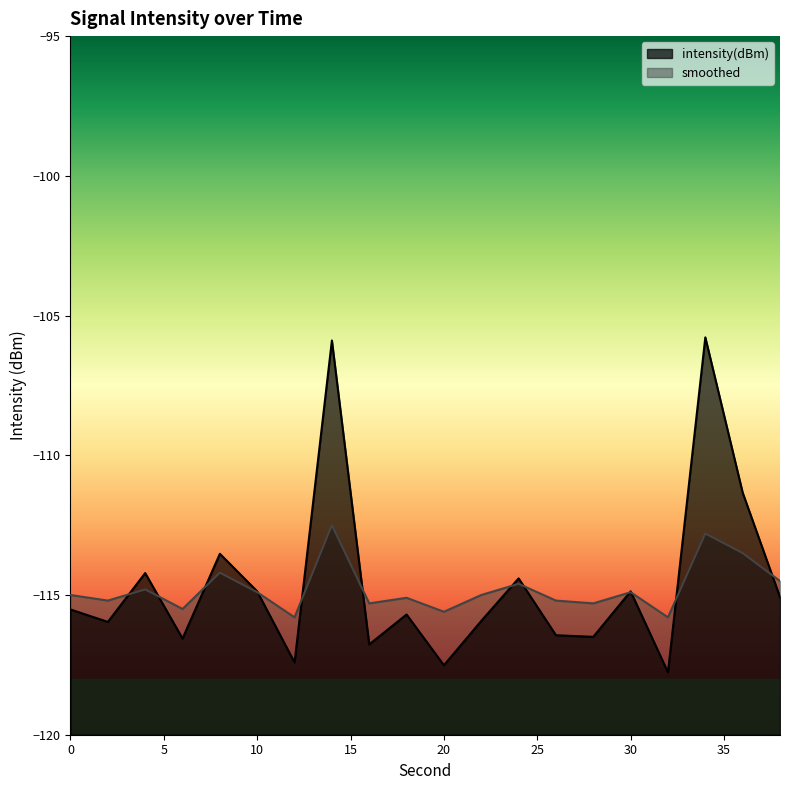

At how many categories does at least one series exceed -113?

3